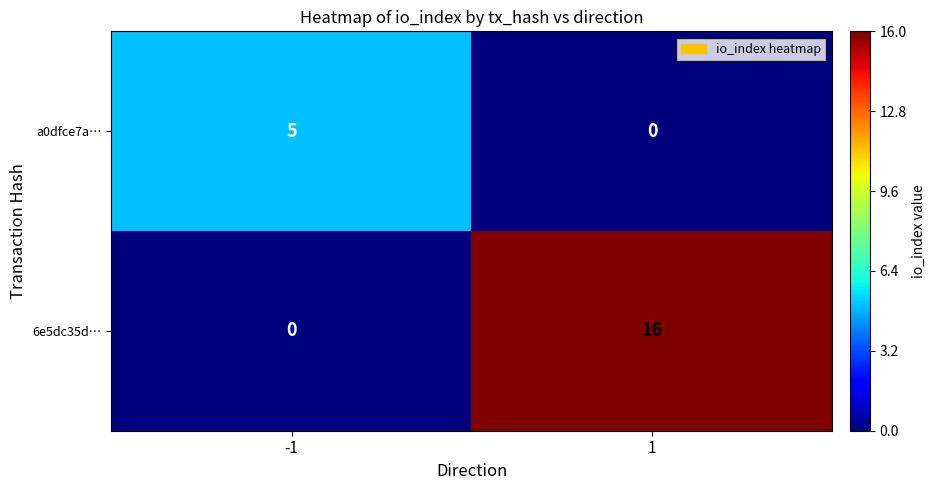

True or false: a0dfce7a… has a value of 8 at -1.

False